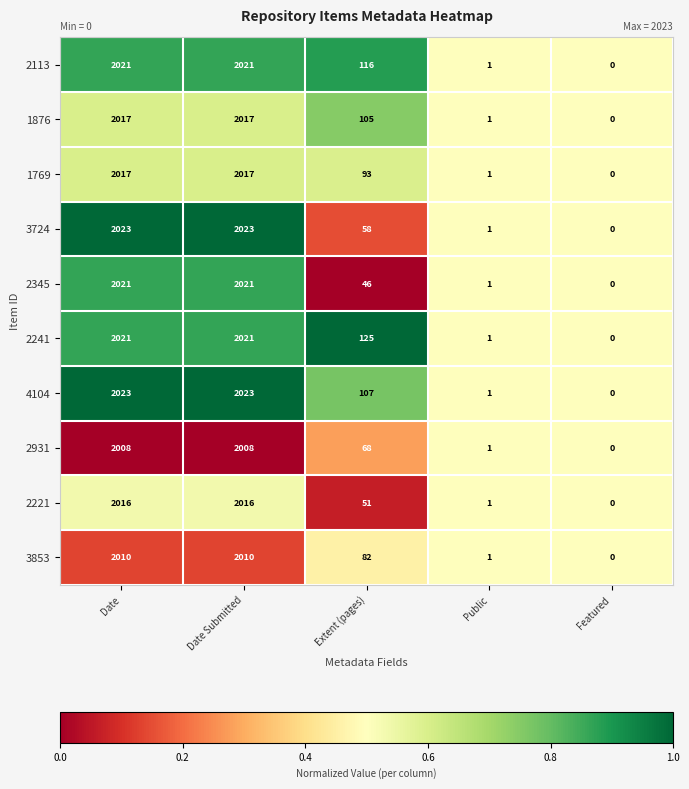

Rank the series at Extent (pages) from lowest to highest value.

2345, 2221, 3724, 2931, 3853, 1769, 1876, 4104, 2113, 2241